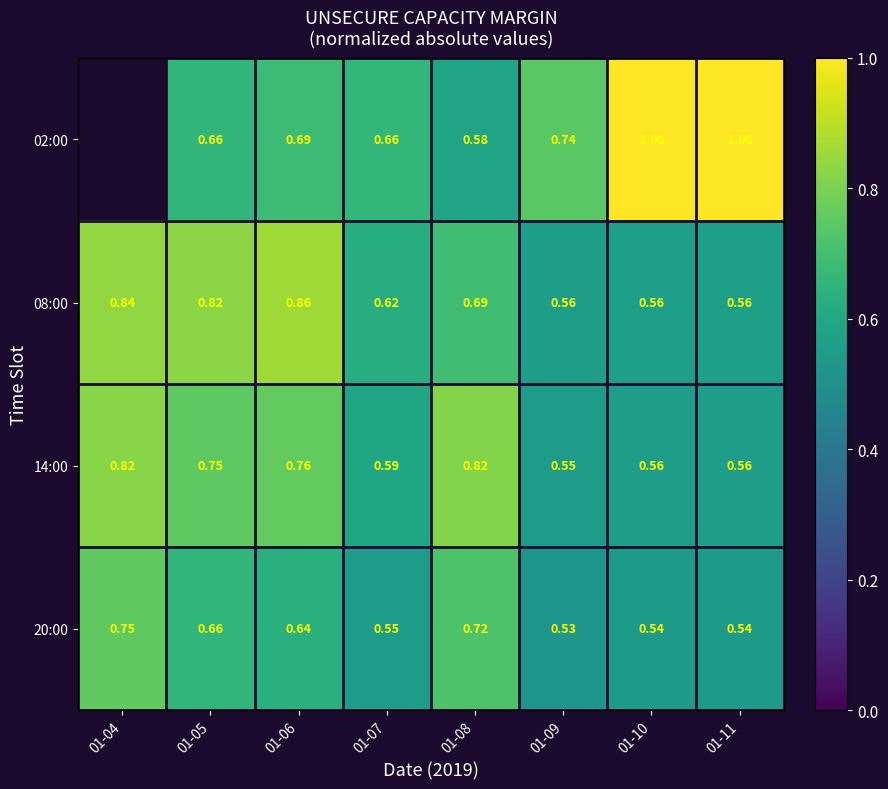

Is the value of 14:00 at 01-10 greater than the value of 20:00 at 01-11?

Yes